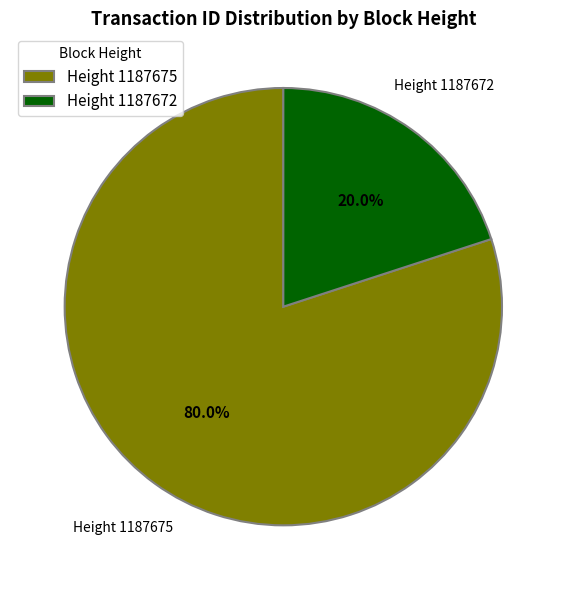

What is the largest slice in the pie chart?

Height 1187675